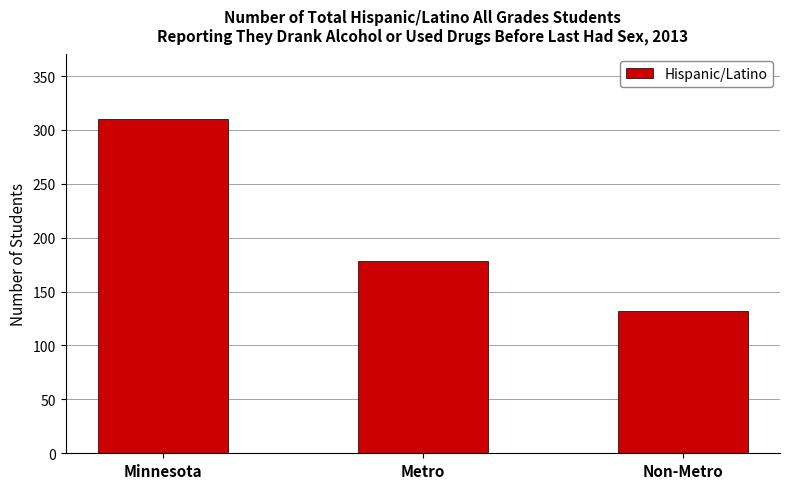

What is the label of the 3rd bar from the left?

Non-Metro